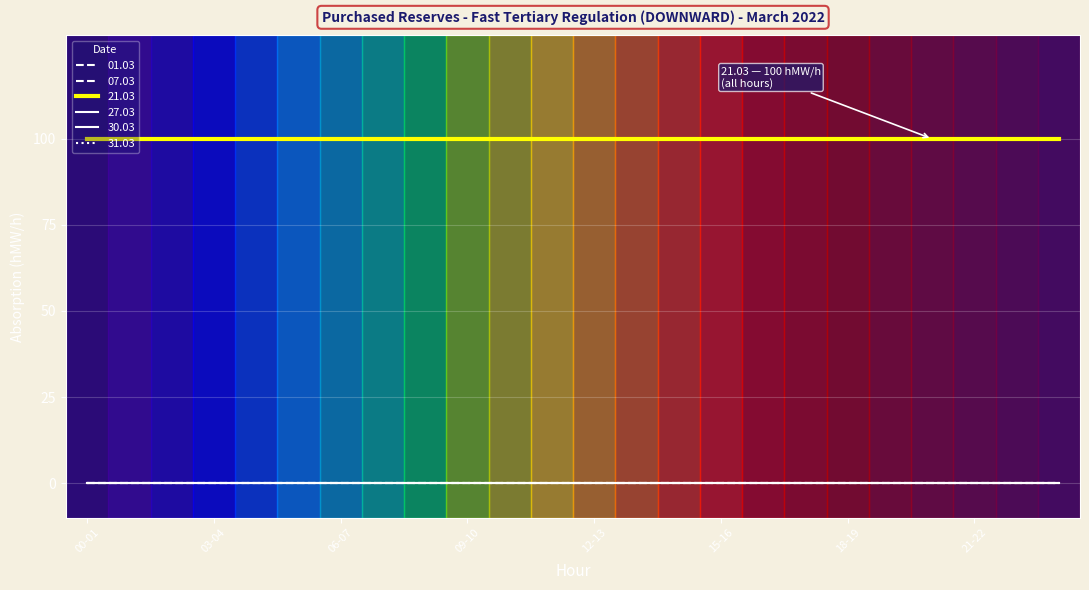

True or false: 07.03 and 27.03 intersect in this chart.

False